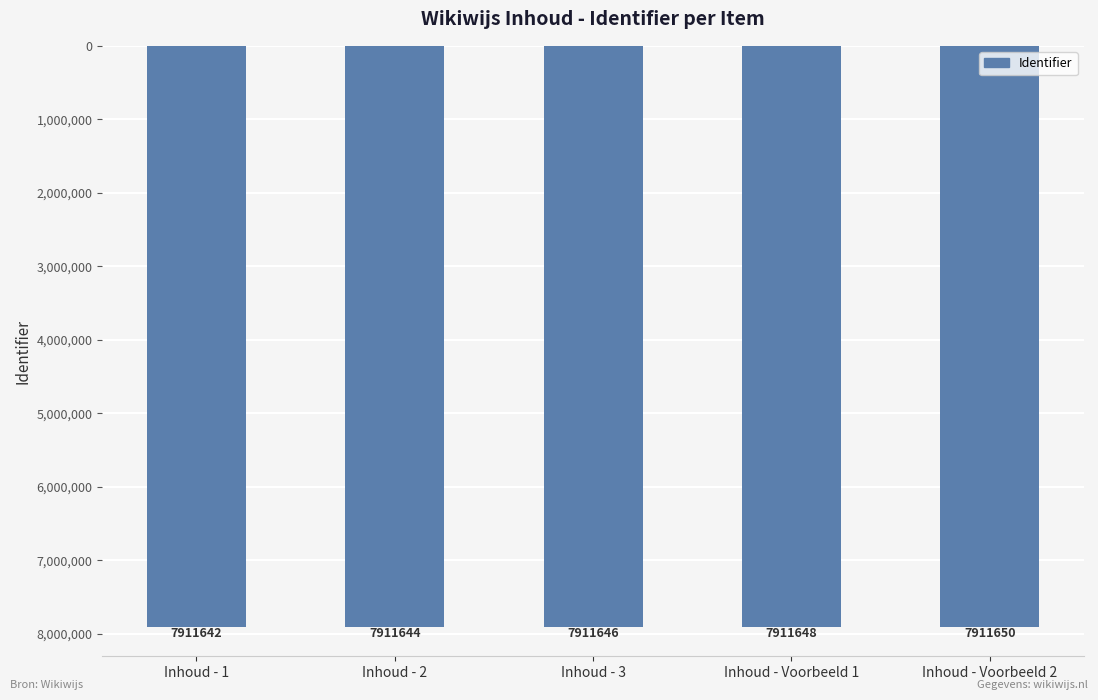

Reading right to left, extract all data points from this chart.

Inhoud - Voorbeeld 2=7911650	Inhoud - Voorbeeld 1=7911648	Inhoud - 3=7911646	Inhoud - 2=7911644	Inhoud - 1=7911642